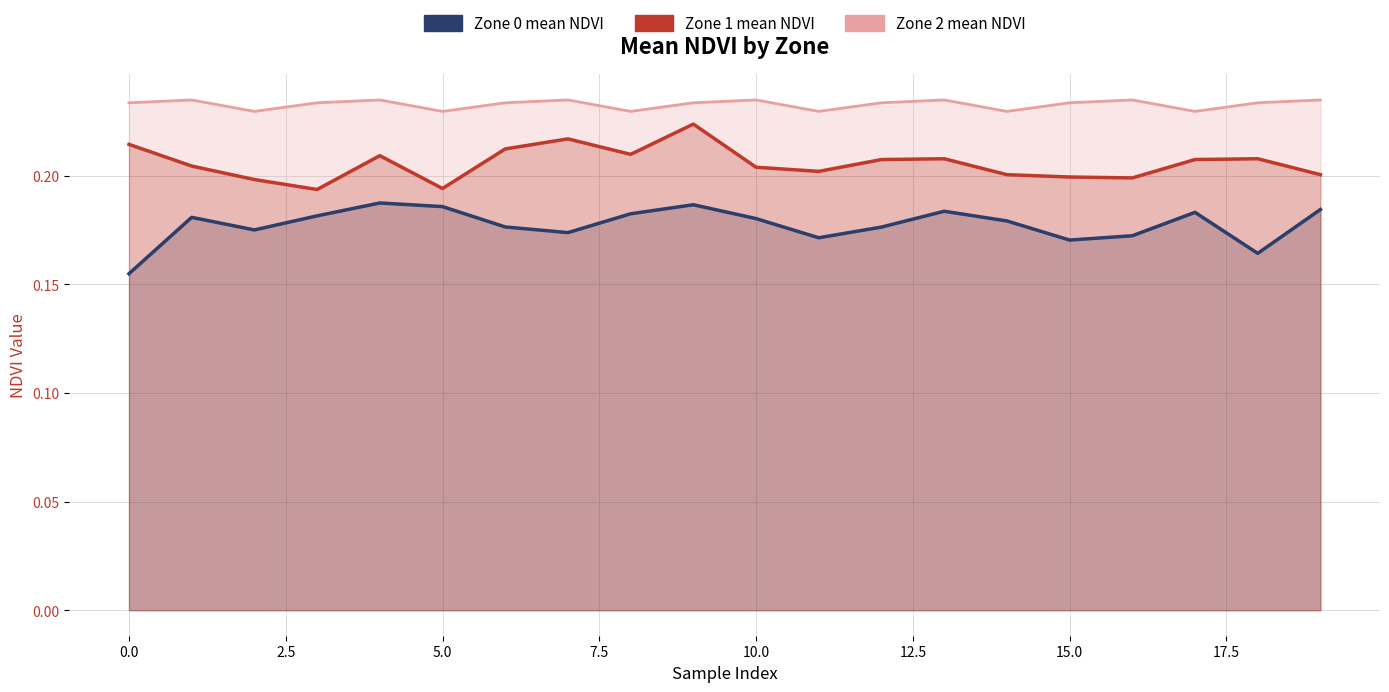

In Zone 2 mean NDVI, how many points are lower than both neighbors (excluding endpoints)?

6